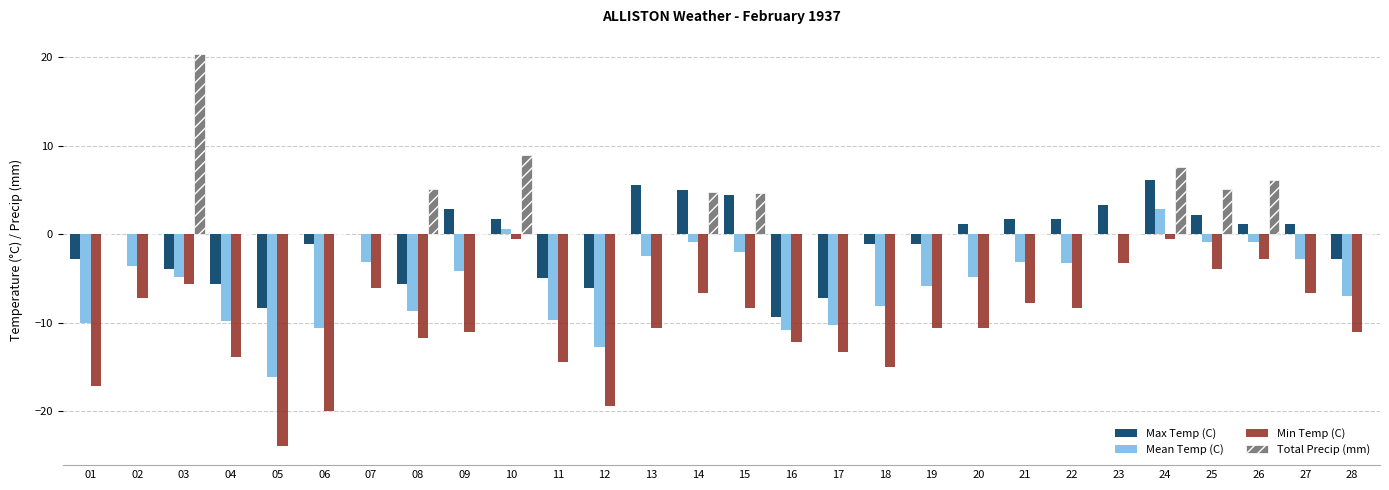

Which series has the largest range (max minus min)?

Min Temp (C)